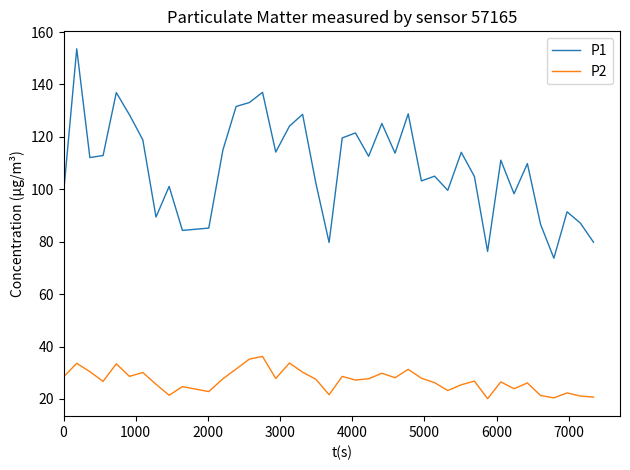

How many categories are shown in the chart?

40